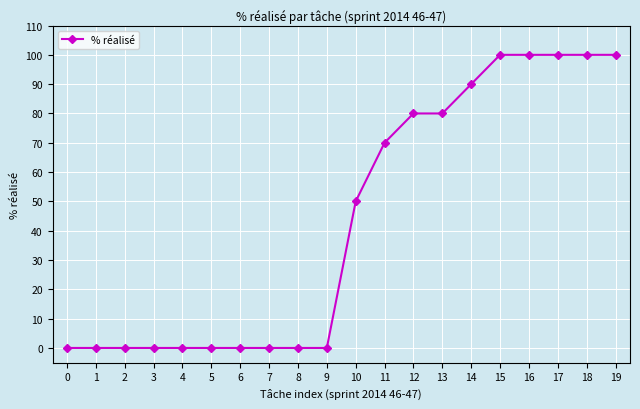

Reading left to right, transcribe all the data shown in this chart.

0=0	1=0	2=0	3=0	4=0	5=0	6=0	7=0	8=0	9=0	10=50	11=70	12=80	13=80	14=90	15=100	16=100	17=100	18=100	19=100